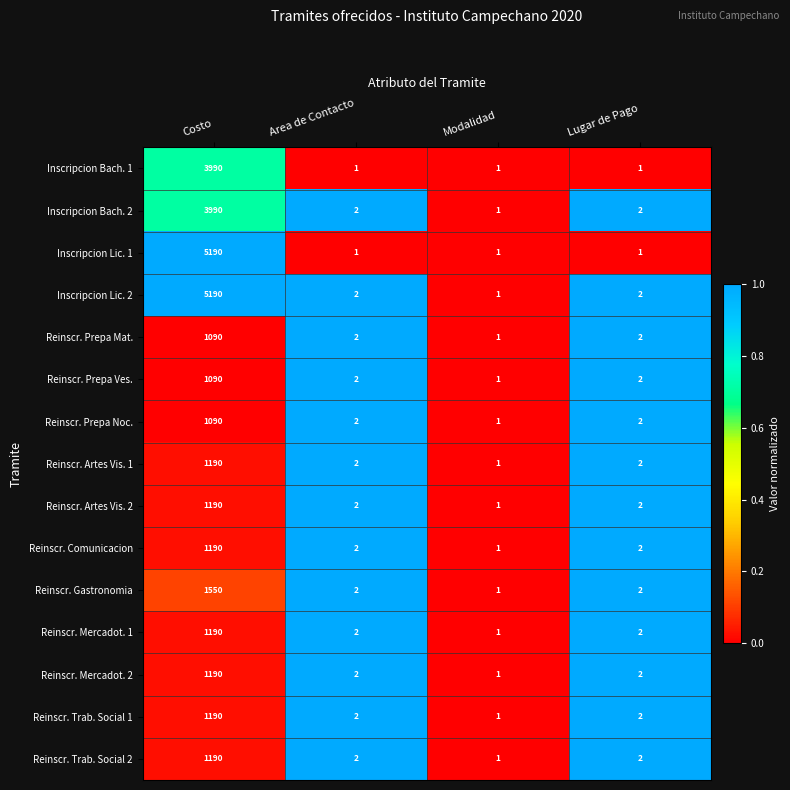

At which label does Reinscr. Prepa Noc. reach its peak?

Costo